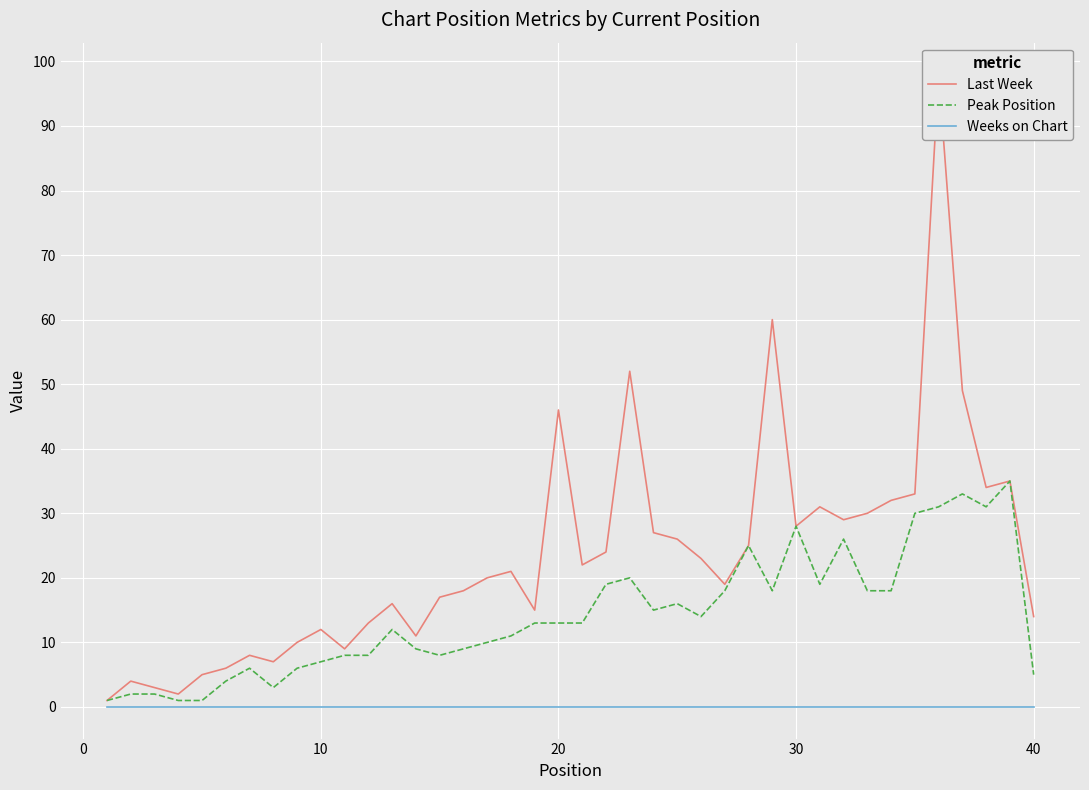

The Peak Position series shows 28 at 30. True or false?

True